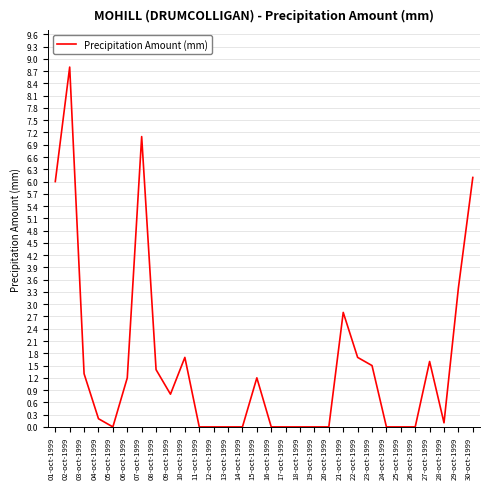

The value at 02-oct-1999 is 8.8. True or false?

True